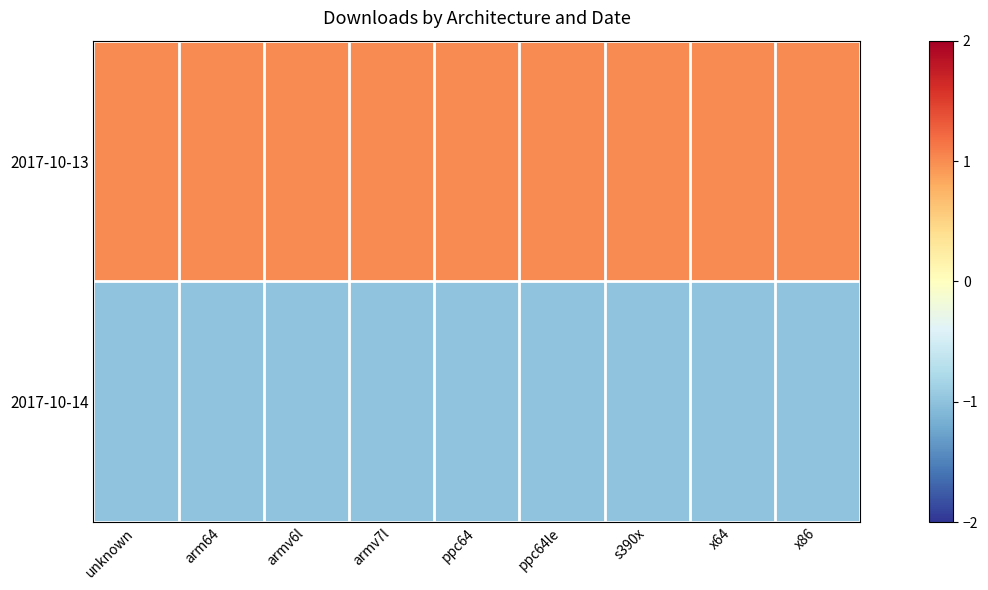

Rank the series by their average value, from lowest to highest.

2017-10-14, 2017-10-13